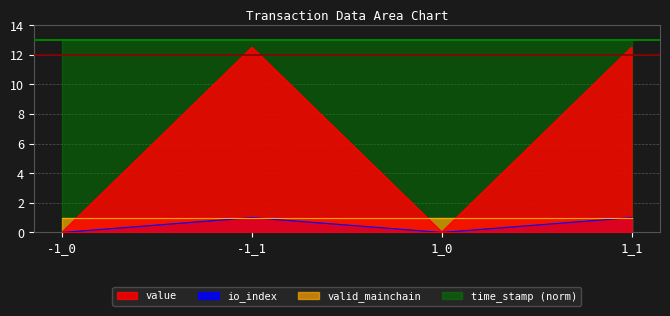

True or false: value has more than 0 points higher than both neighbors.

True